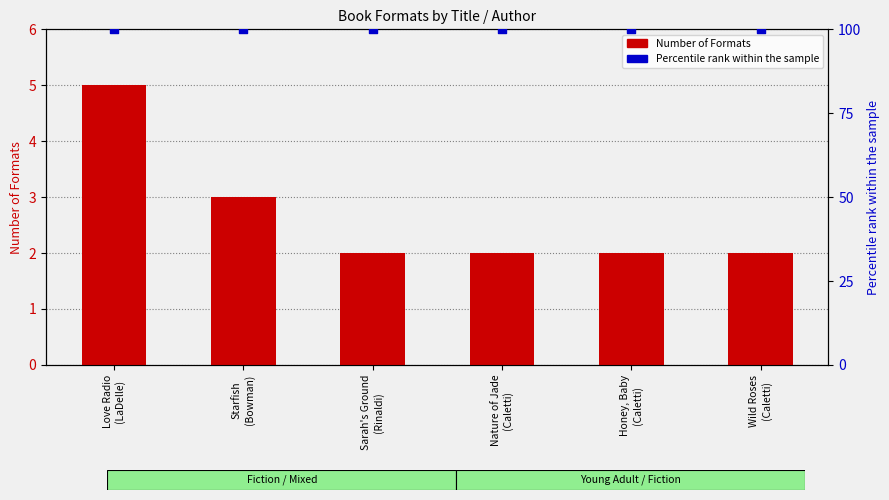

Which series contains the lowest Y value?

Number of Formats